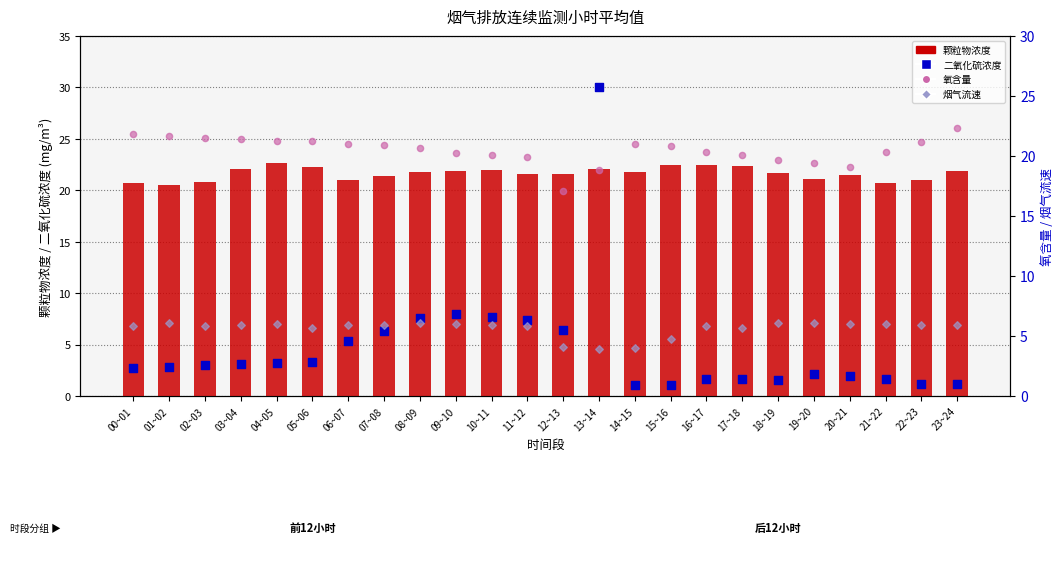

Which series reaches the maximum Y coordinate?

二氧化硫浓度 (mg/m³)